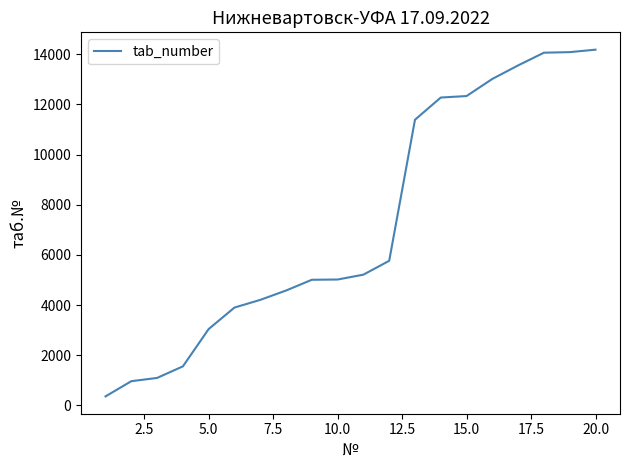

What is the difference between the maximum and minimum values?

13825